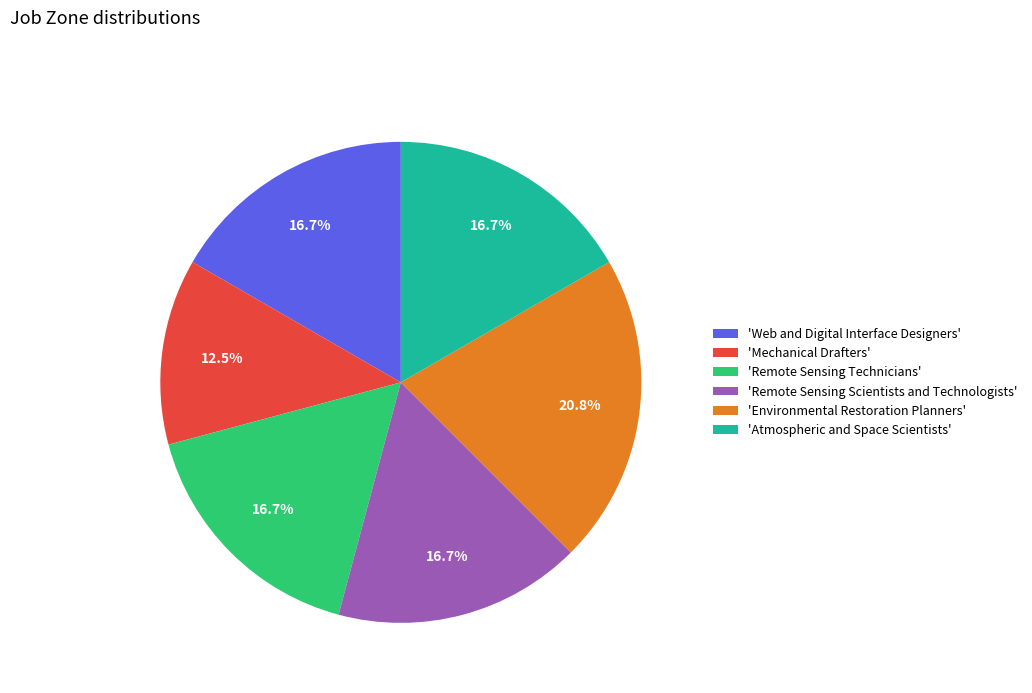

Which slice is the largest?

'Environmental Restoration Planners'